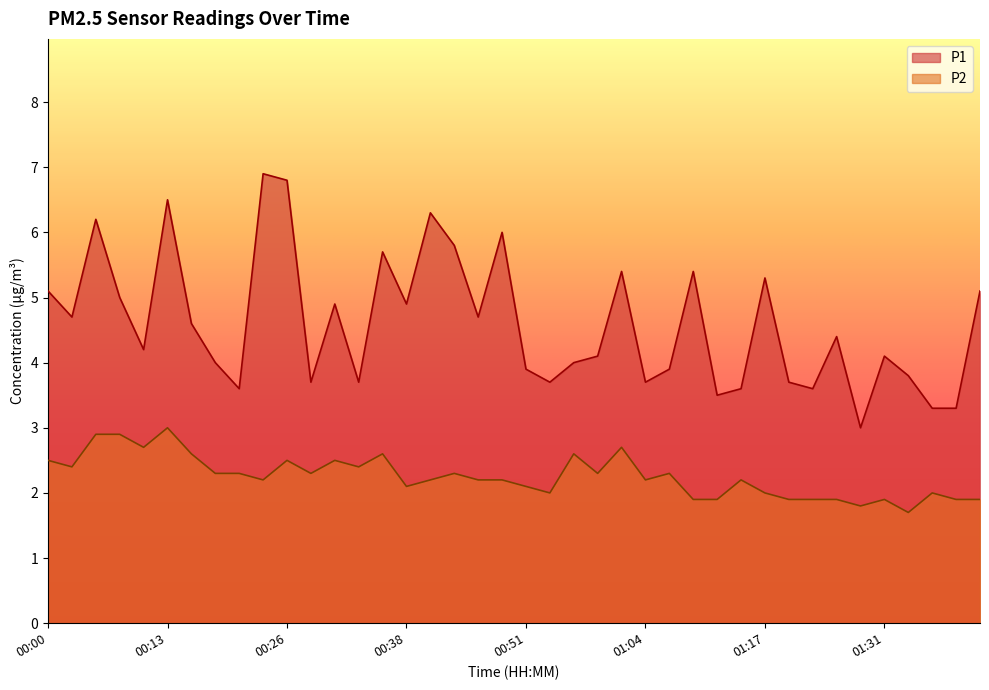

Reading left to right, what are all the values shown in this chart?

P1: 00:00=5.1	00:03=4.7	00:05=6.2	00:08=5.0	00:10=4.2	00:13=6.5	00:15=4.6	00:18=4.0	00:20=3.6	00:23=6.9	00:26=6.8	00:28=3.7	00:31=4.9	00:33=3.7	00:36=5.7	00:38=4.9	00:41=6.3	00:43=5.8	00:46=4.7	00:49=6.0	00:51=3.9	00:54=3.7	00:56=4.0	00:59=4.1	01:01=5.4	01:04=3.7	01:07=3.9	01:09=5.4	01:12=3.5	01:14=3.6	01:17=5.3	01:20=3.7	01:22=3.6	01:25=4.4	01:28=3.0	01:31=4.1	01:33=3.8	01:36=3.3	01:38=3.3	01:41=5.1
P2: 00:00=2.5	00:03=2.4	00:05=2.9	00:08=2.9	00:10=2.7	00:13=3.0	00:15=2.6	00:18=2.3	00:20=2.3	00:23=2.2	00:26=2.5	00:28=2.3	00:31=2.5	00:33=2.4	00:36=2.6	00:38=2.1	00:41=2.2	00:43=2.3	00:46=2.2	00:49=2.2	00:51=2.1	00:54=2.0	00:56=2.6	00:59=2.3	01:01=2.7	01:04=2.2	01:07=2.3	01:09=1.9	01:12=1.9	01:14=2.2	01:17=2.0	01:20=1.9	01:22=1.9	01:25=1.9	01:28=1.8	01:31=1.9	01:33=1.7	01:36=2.0	01:38=1.9	01:41=1.9